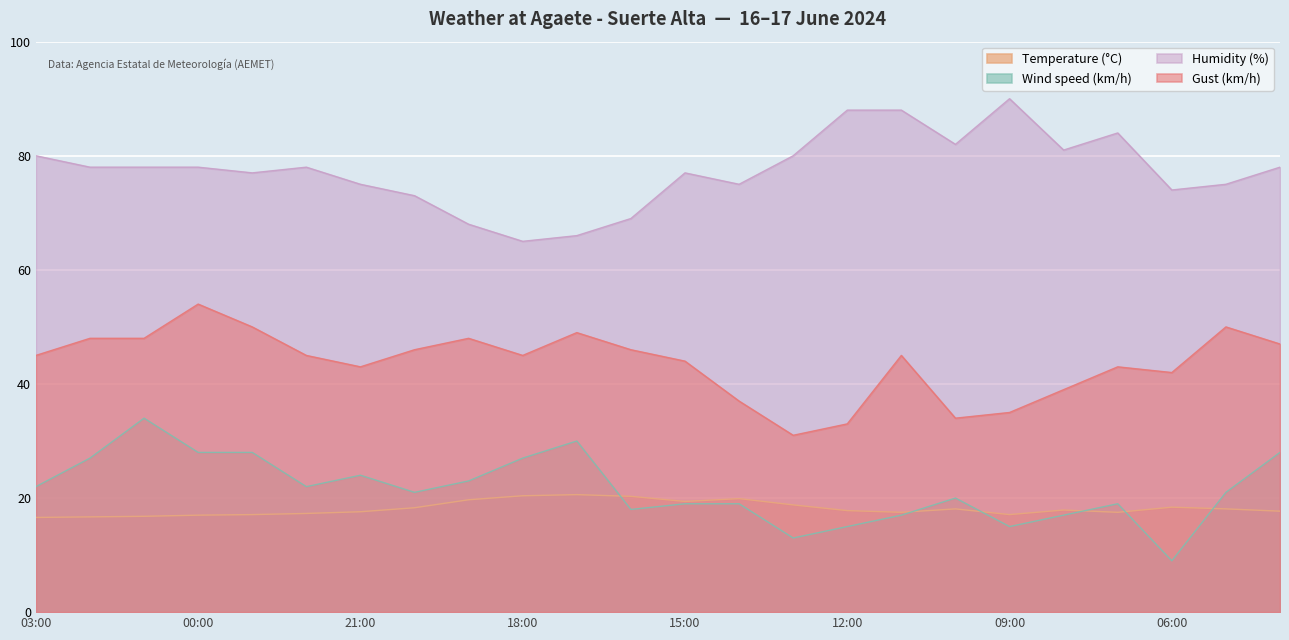

At which label is Wind speed (km/h) closest to 21?

20:00